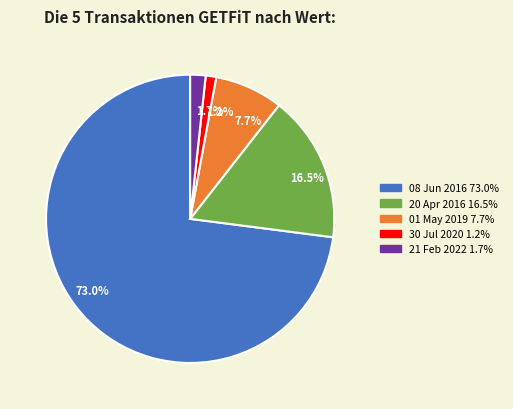

To the nearest percent, what is the combined percentage of 08 Jun 2016 and 01 May 2019?

81%